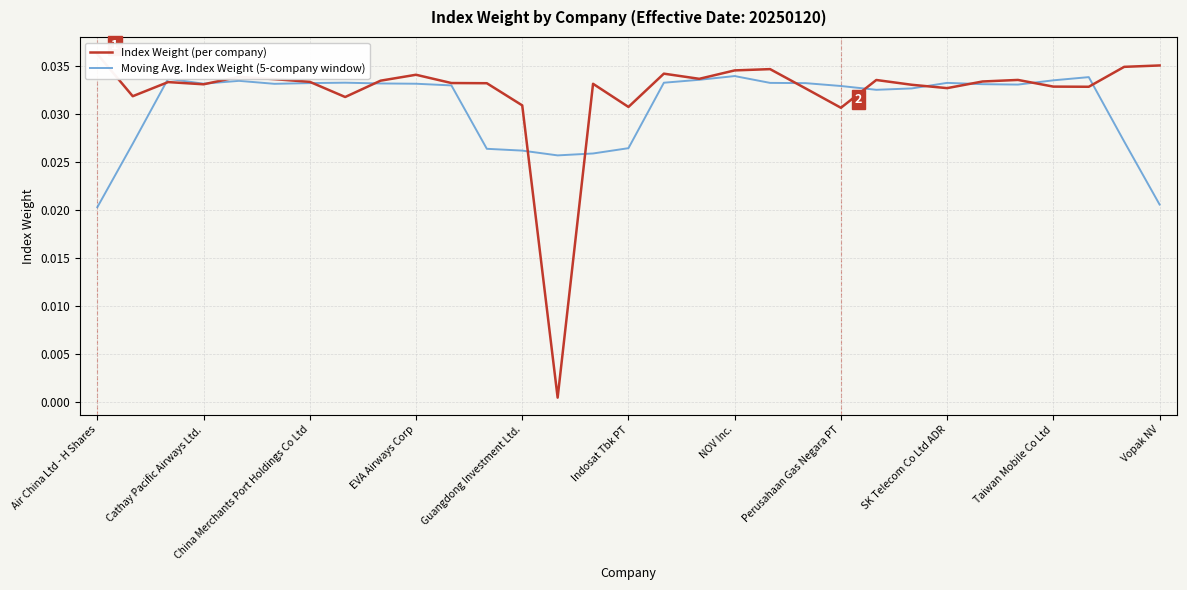

At which label is Index Weight (per company) closest to 0?

13